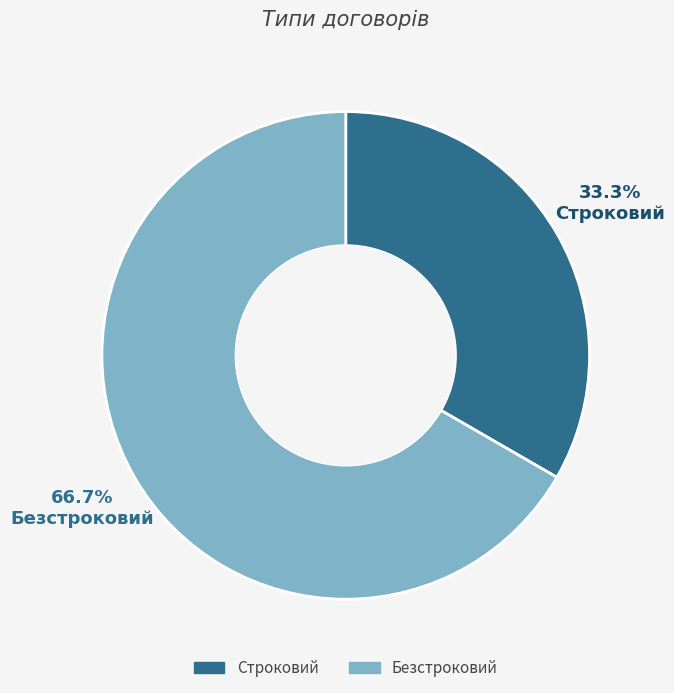

True or false: Безстроковий accounts for 72% of the total.

False